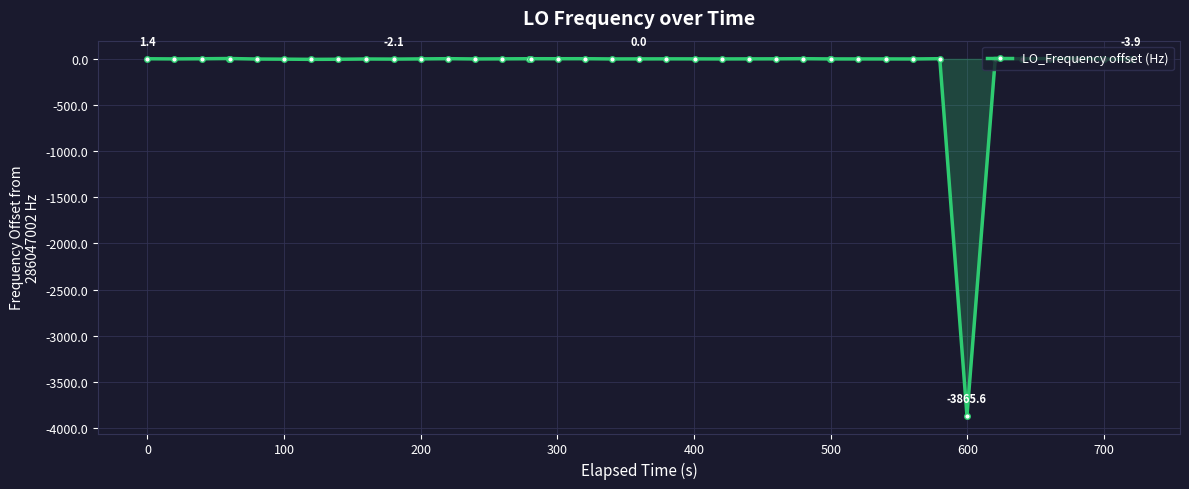

Does the chart display data point markers on the line(s)?

Yes